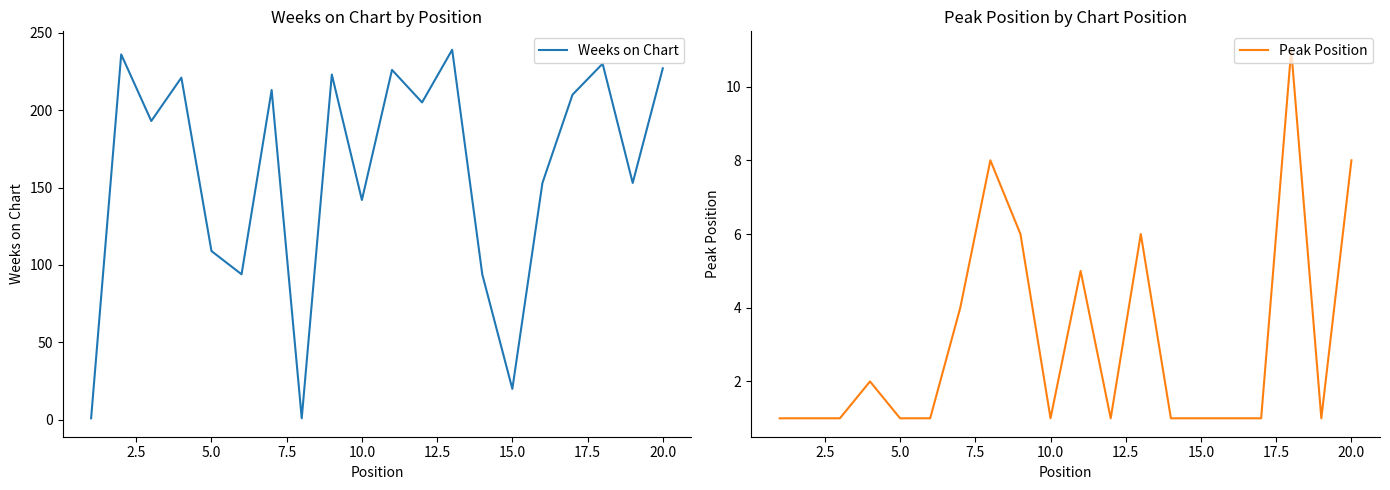

True or false: Weeks on Chart has a value of 220 at 10.0.

False